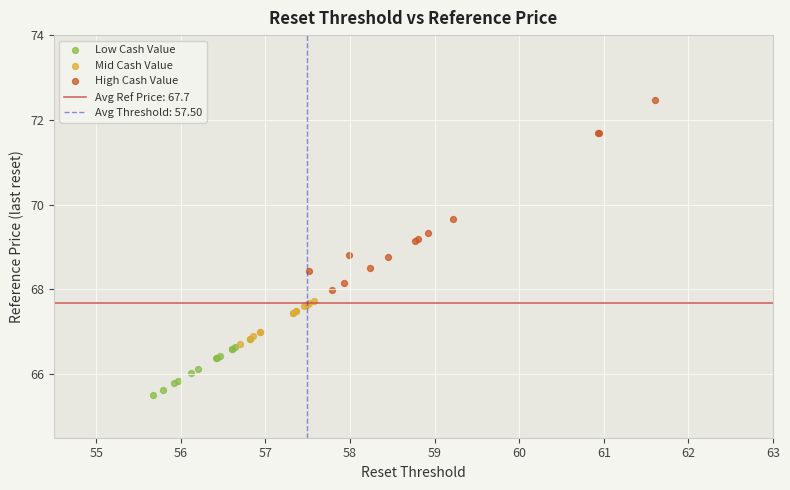

Which series reaches the maximum Y coordinate?

High Cash Value